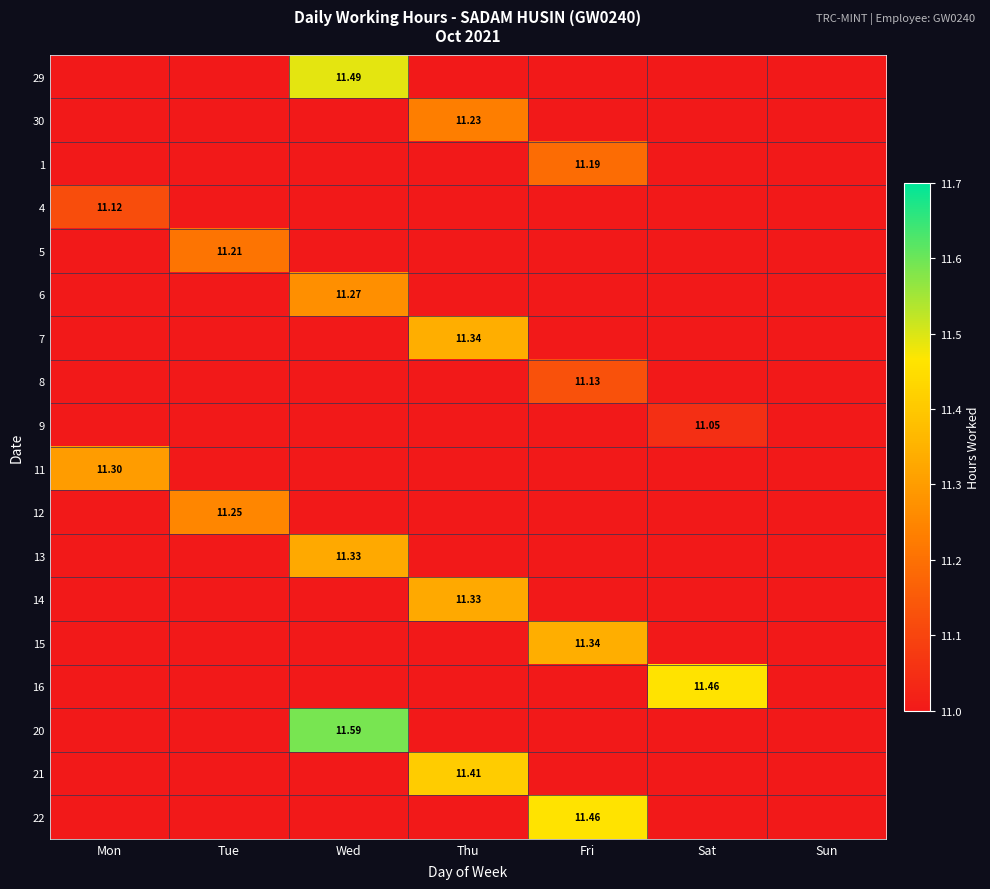

What is the difference between the highest and lowest values at Wed?

11.6